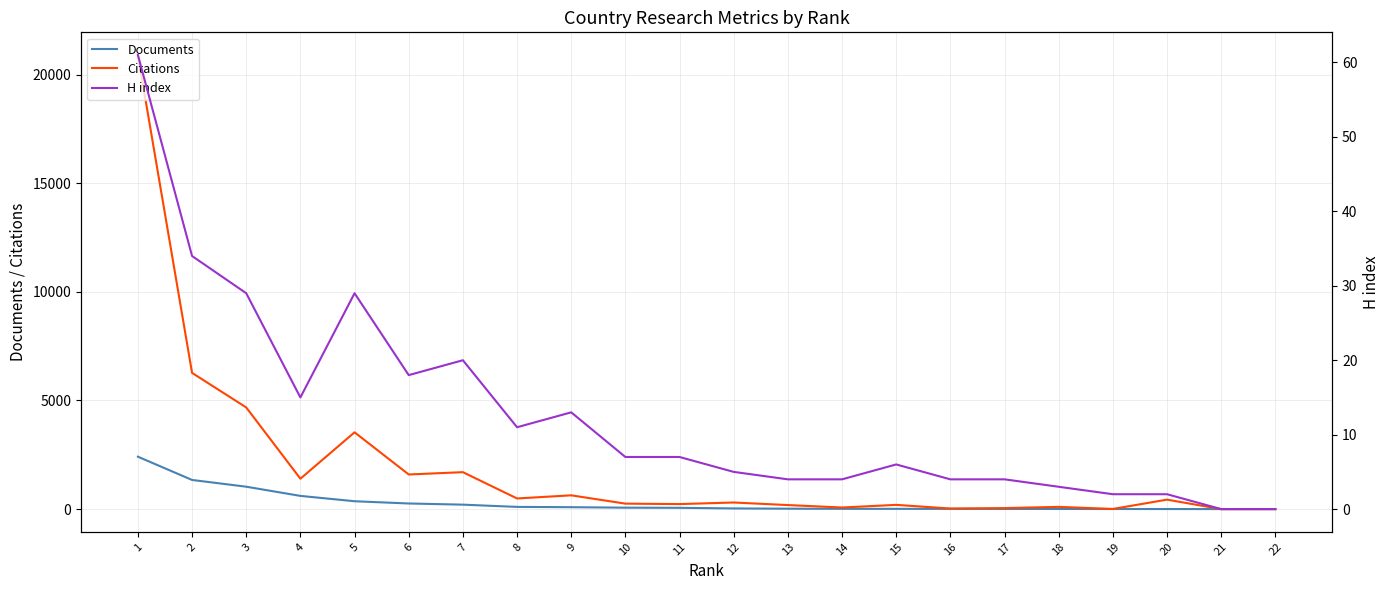

What is the spread (max minus min) of values at 16?

23